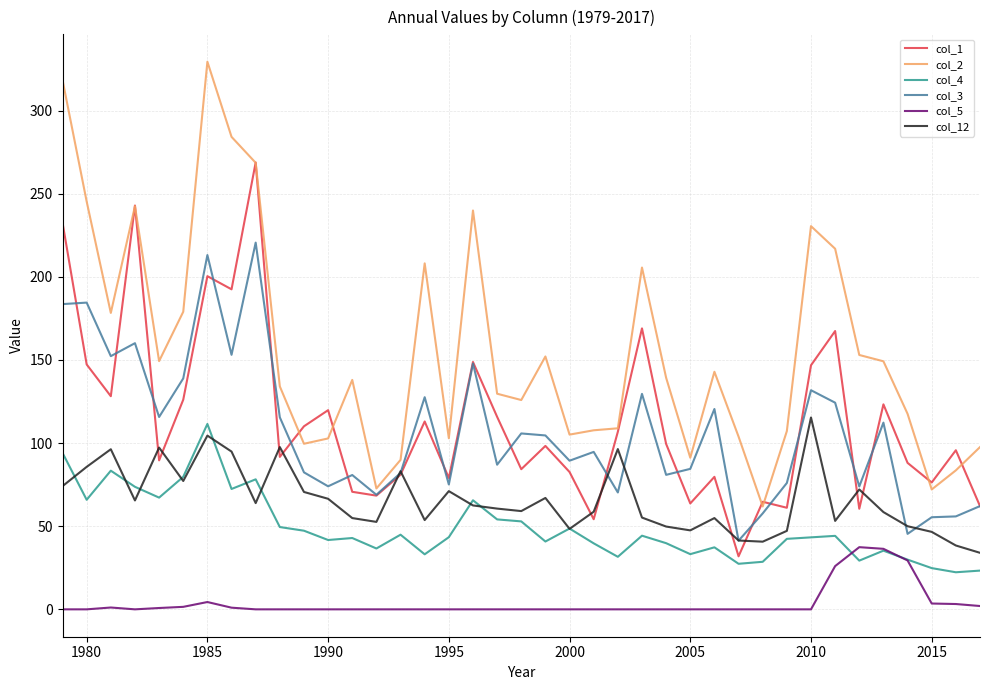

True or false: col_2 and col_4 intersect in this chart.

False